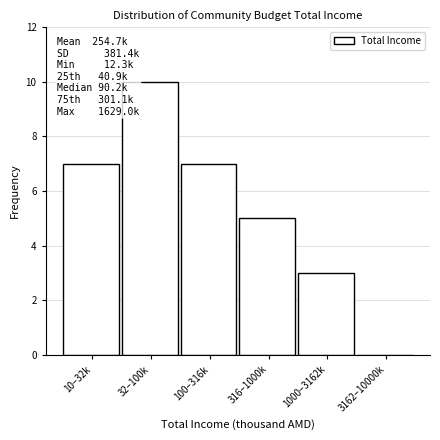

Reading left to right, list all the values displayed in this chart.

10–32k=7	32–100k=10	100–316k=7	316–1000k=5	1000–3162k=3	3162–10000k=0